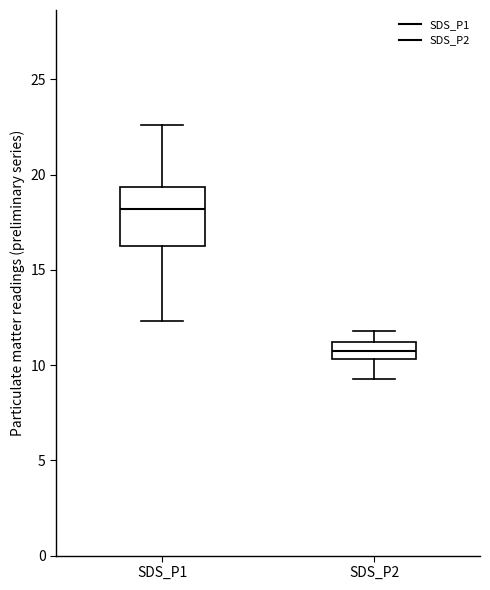

Which box's median line is the lowest?

SDS_P2